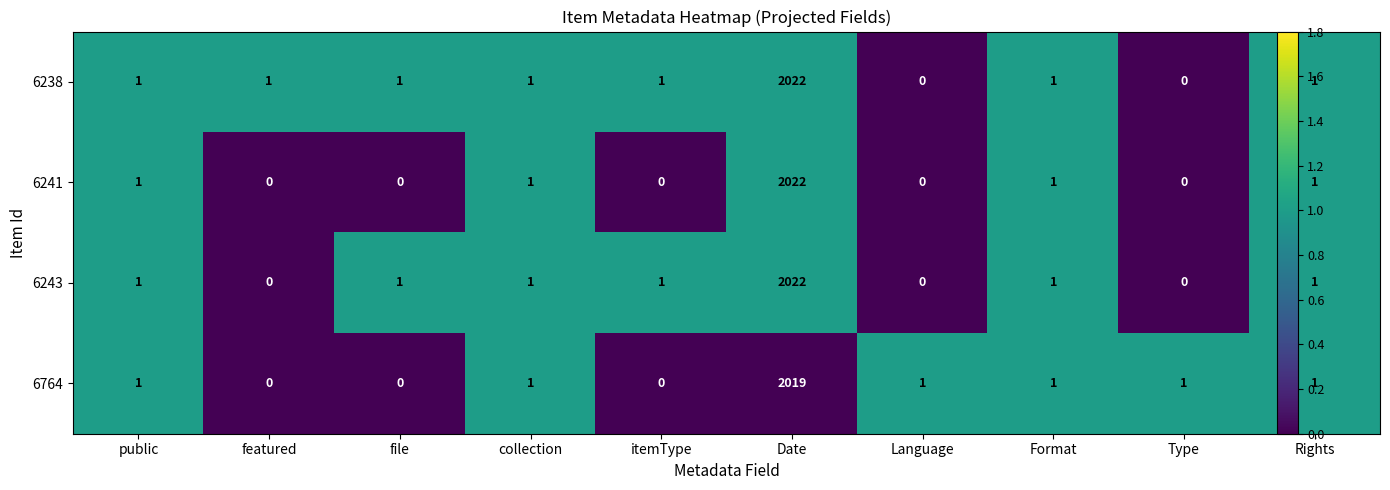

The value of 6241 at file is 1171. True or false?

False